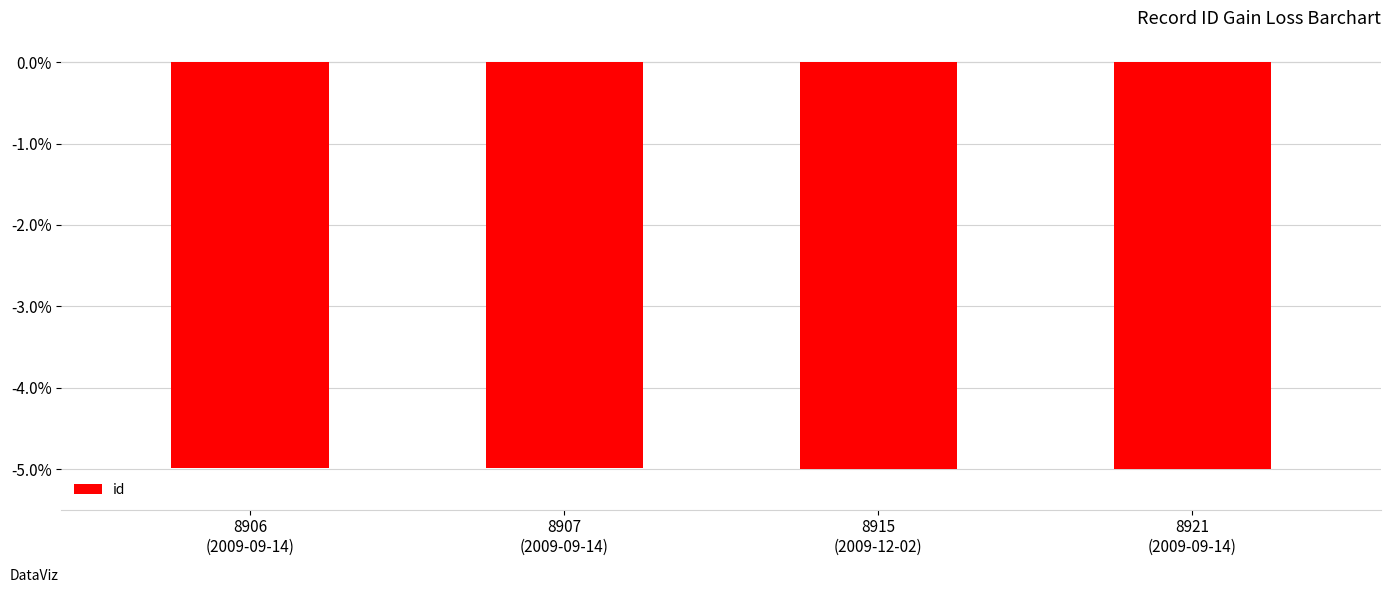

Count the number of categories in the chart.

4